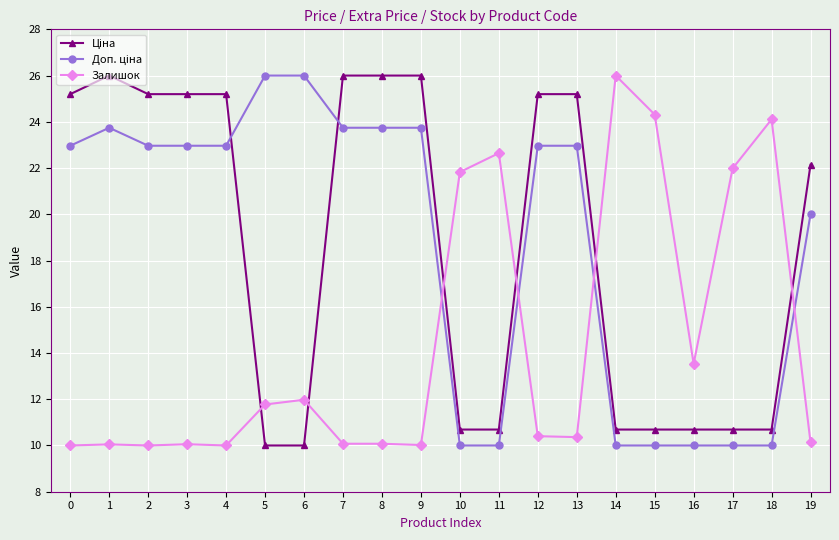

What is the difference between the Залишок values at 0 and 12?

0.4